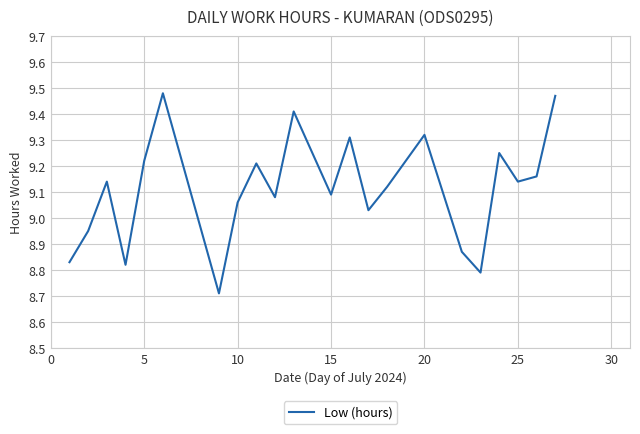

What is the sum of all values?

209.7